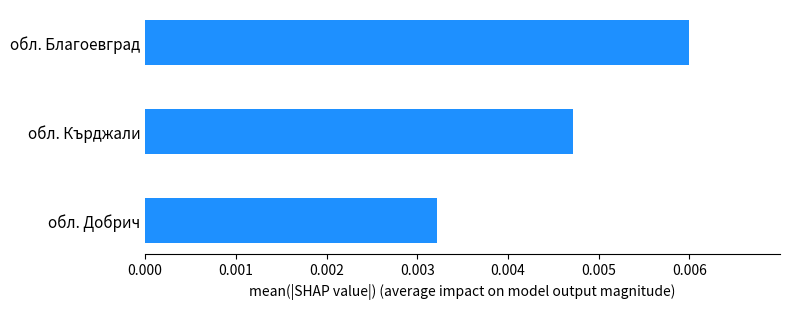

Which label corresponds to the largest value in the chart?

обл. Благоевград